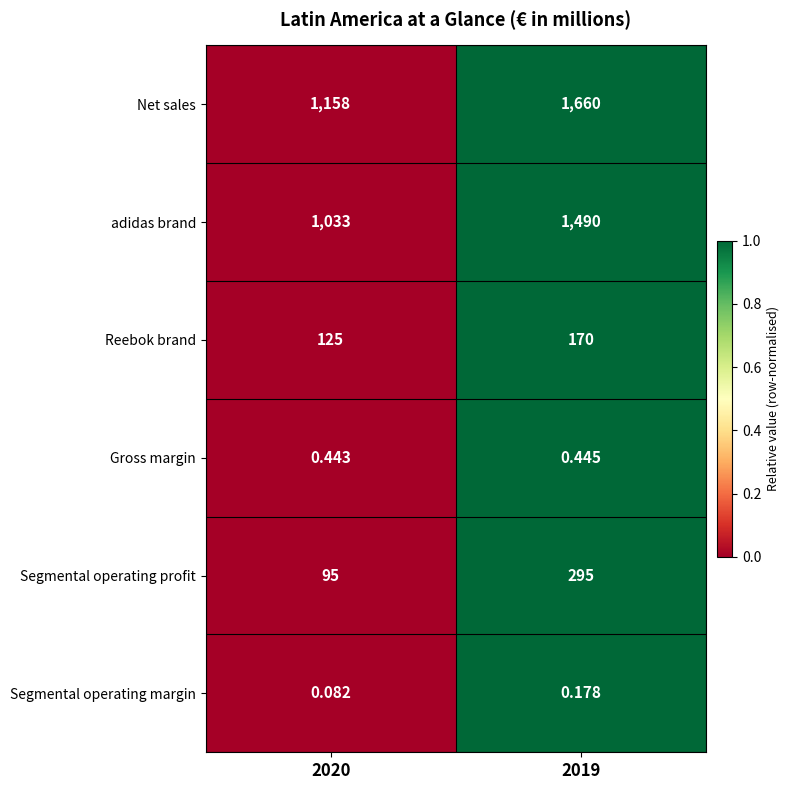

Which series has the widest spread of values?

Net sales